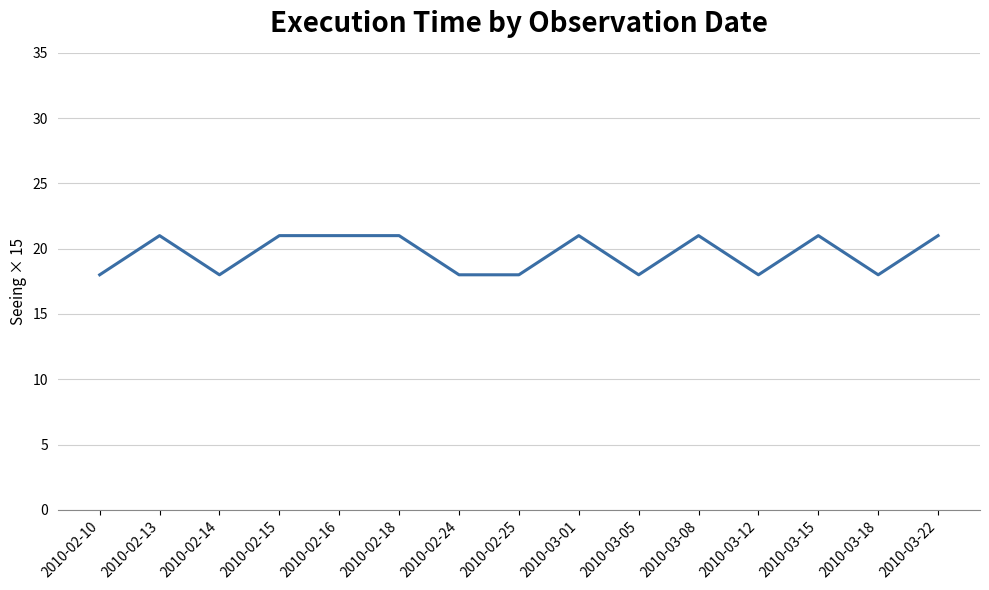

At which category does the data reach its first local peak?

2010-02-13